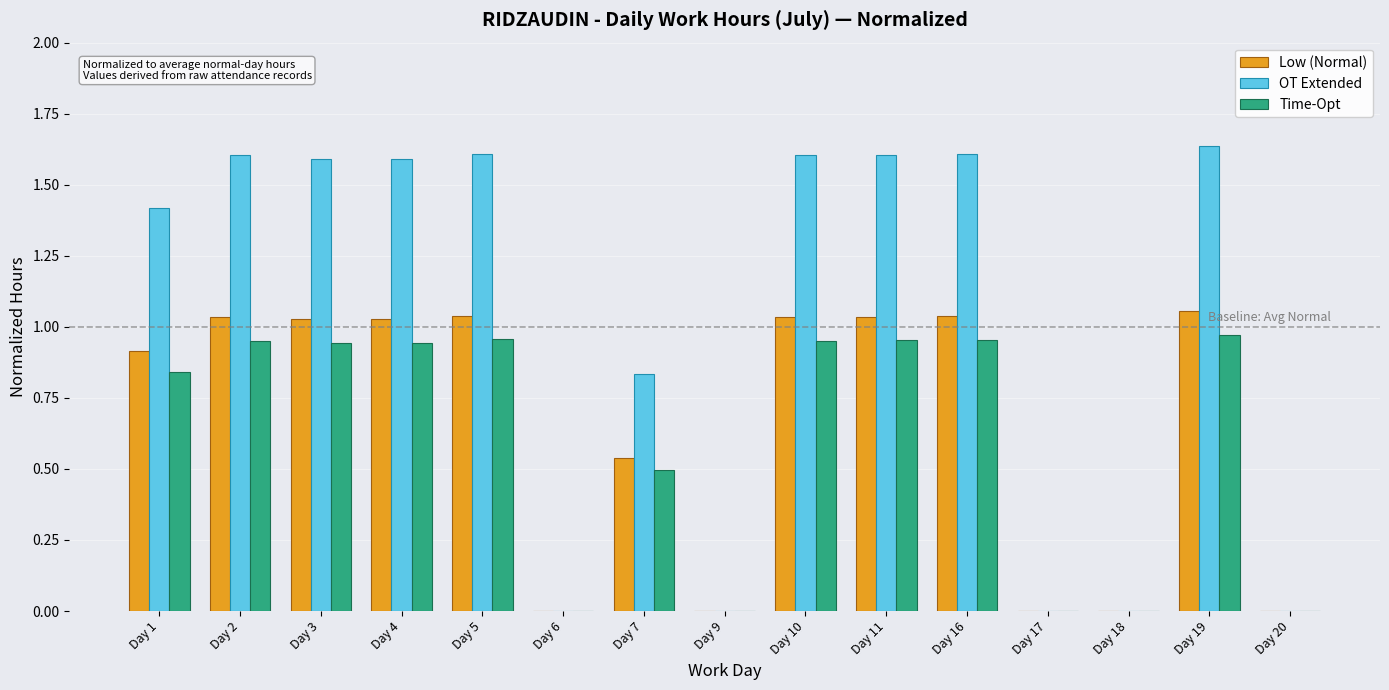

The OT Extended series shows 0.0 at Day 18. True or false?

True